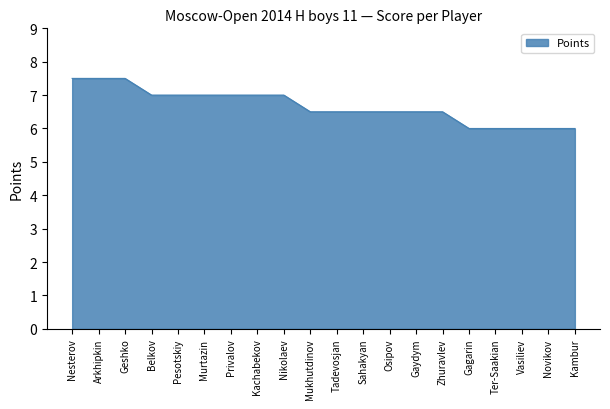

What is the sum of the values at Novikov and Gagarin?

12.0